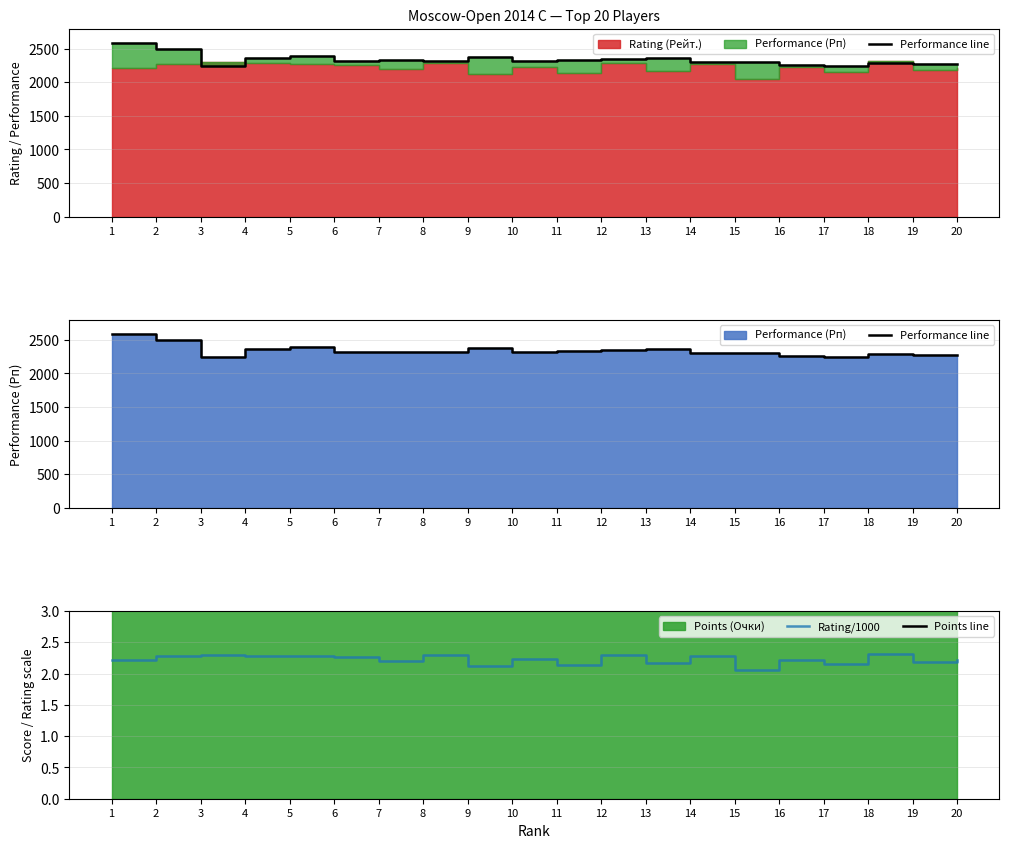

At which label is Rating/1000 closest to 2?

15